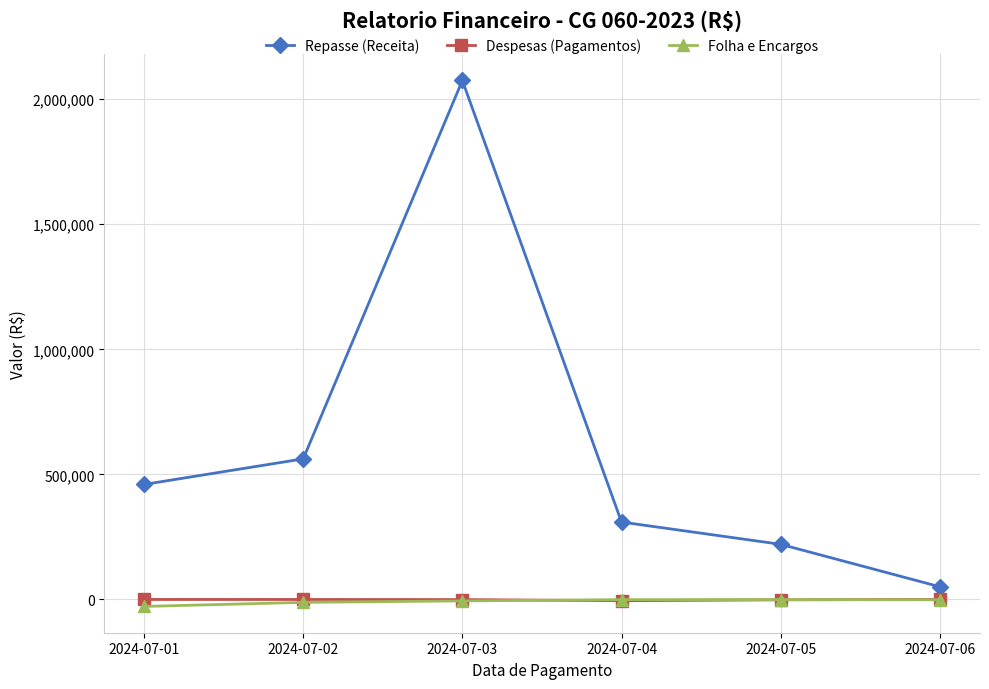

Which series has the largest total across all categories?

Repasse (Receita)